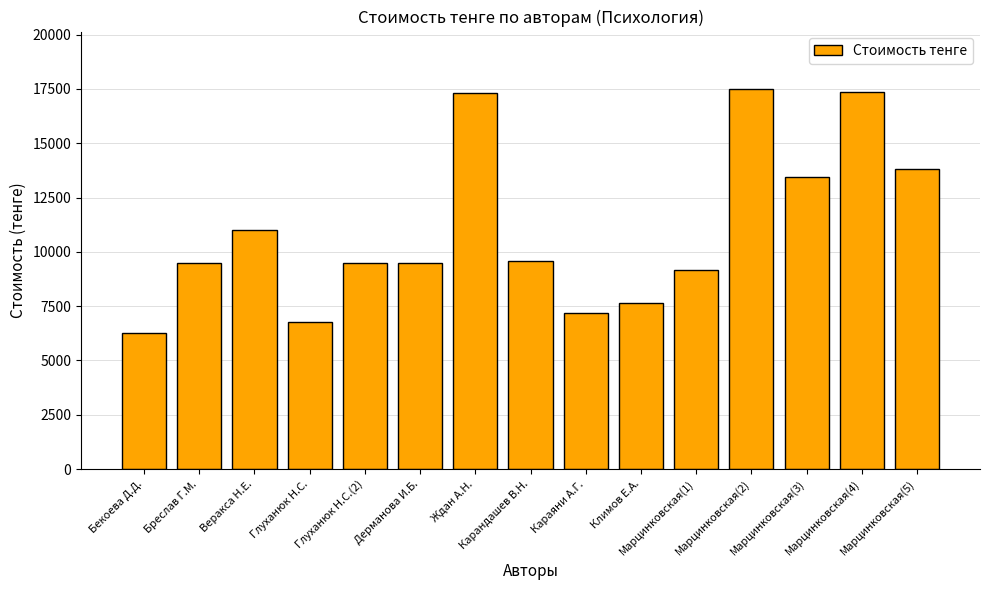

What is the difference between the values at Бреслав Г.М. and Глуханюк Н.С.(2)?

31.0